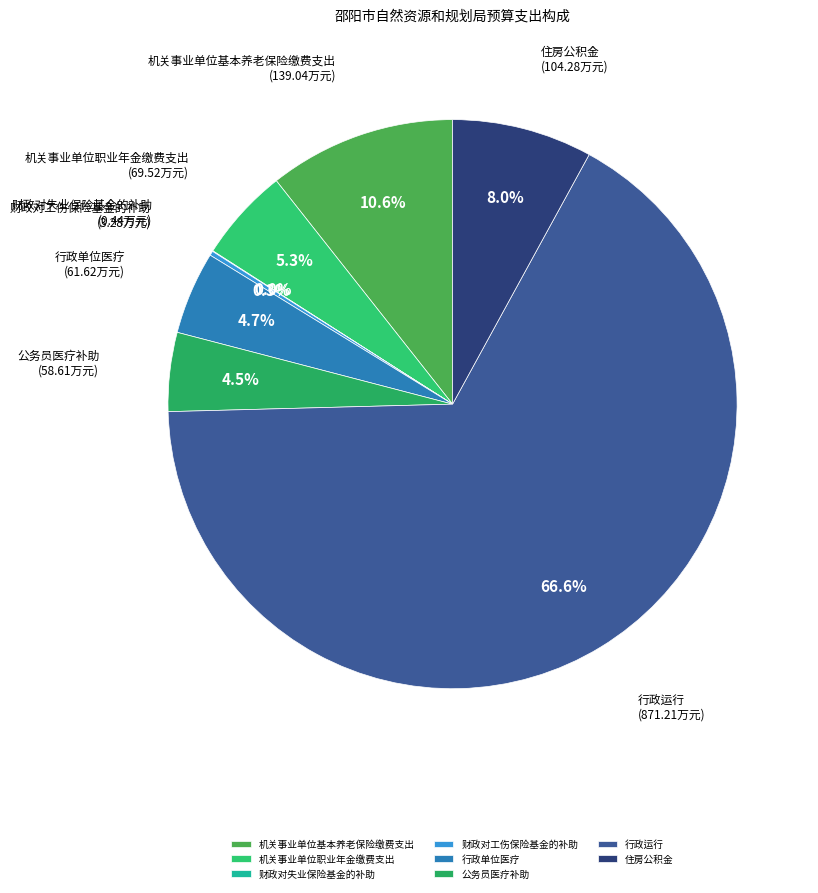

To the nearest percent, what is the difference between the largest and smallest slice percentages?

67%